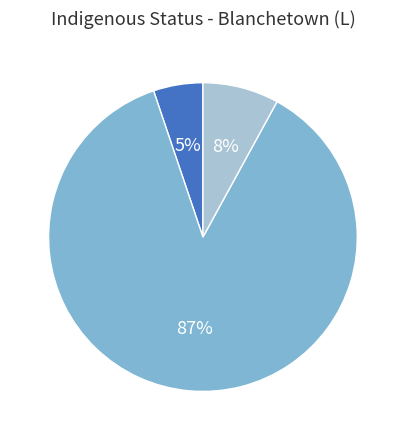

To the nearest percent, what is the average slice percentage?

33%